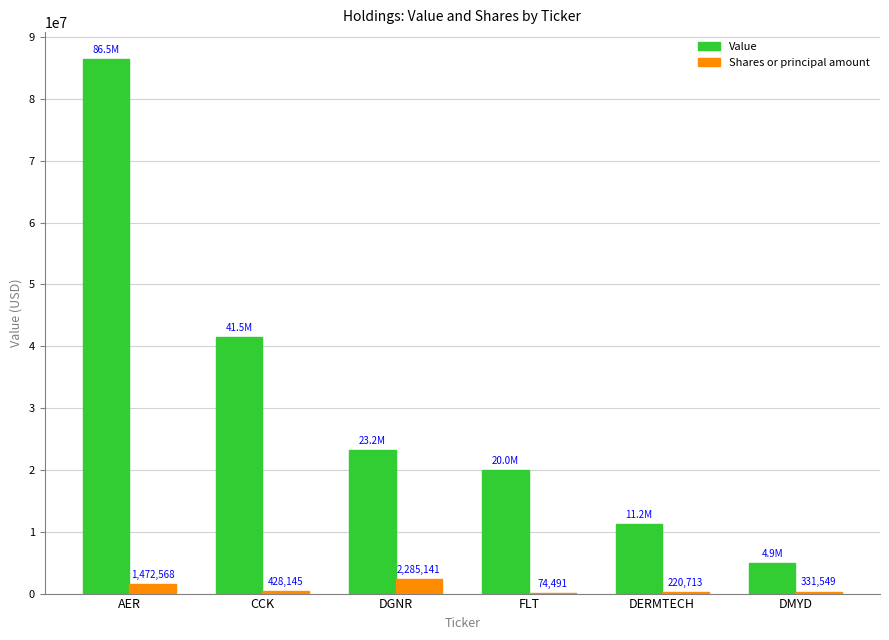

Which series has the widest spread of values?

Value